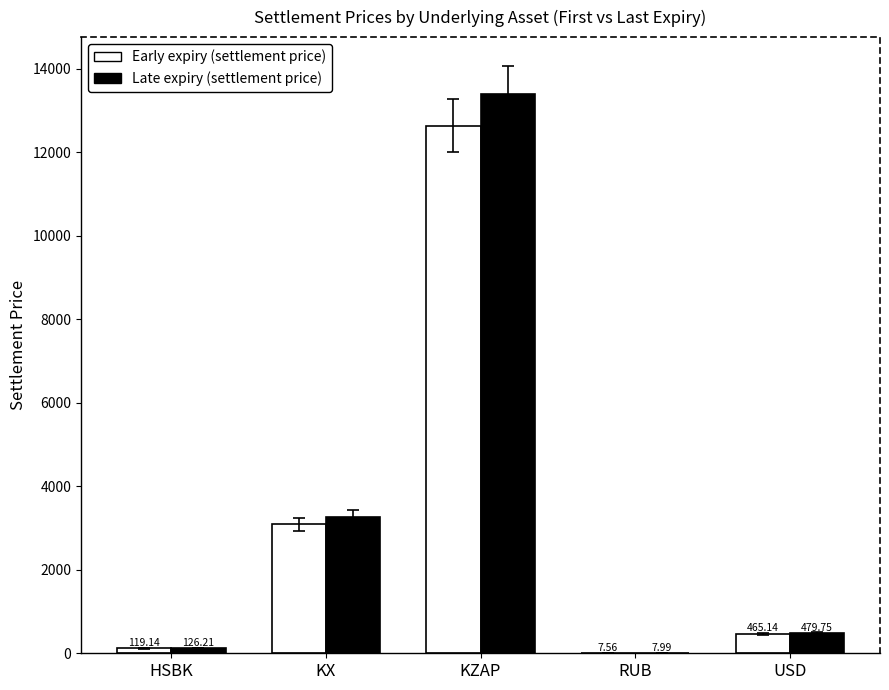

Which category has the highest value across all series?

KZAP